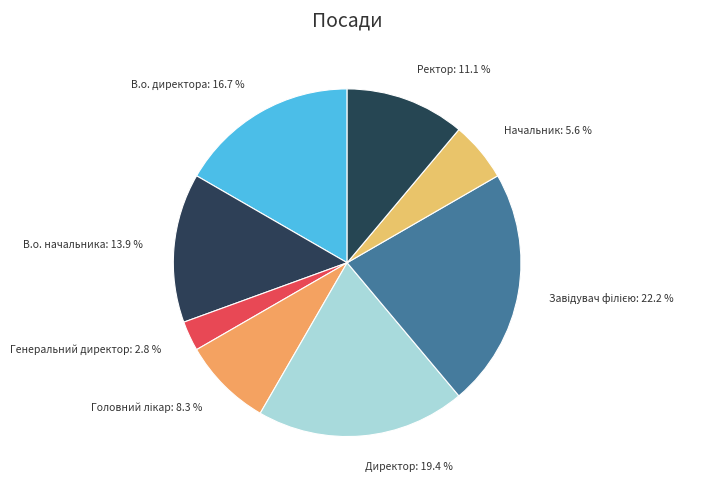

To the nearest percent, what percentage of the pie is В.о. начальника?

14%